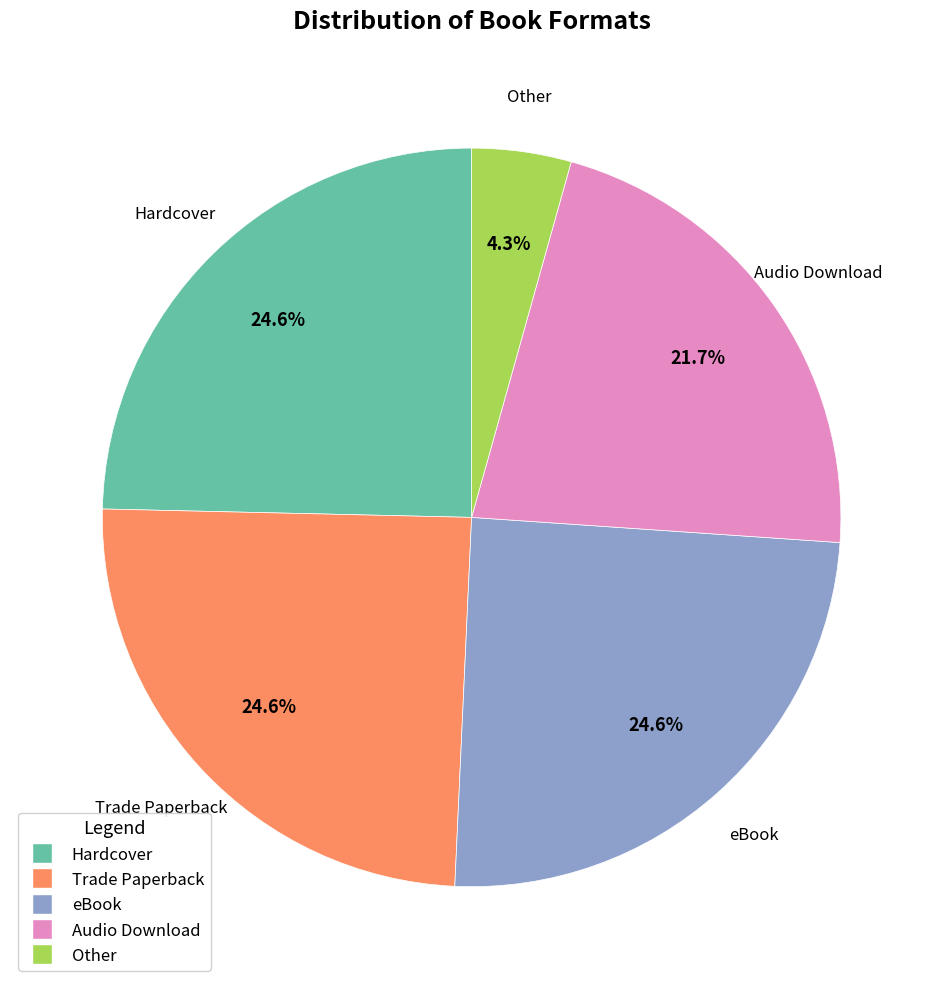

Between Audio Download and Hardcover, which is larger?

Hardcover